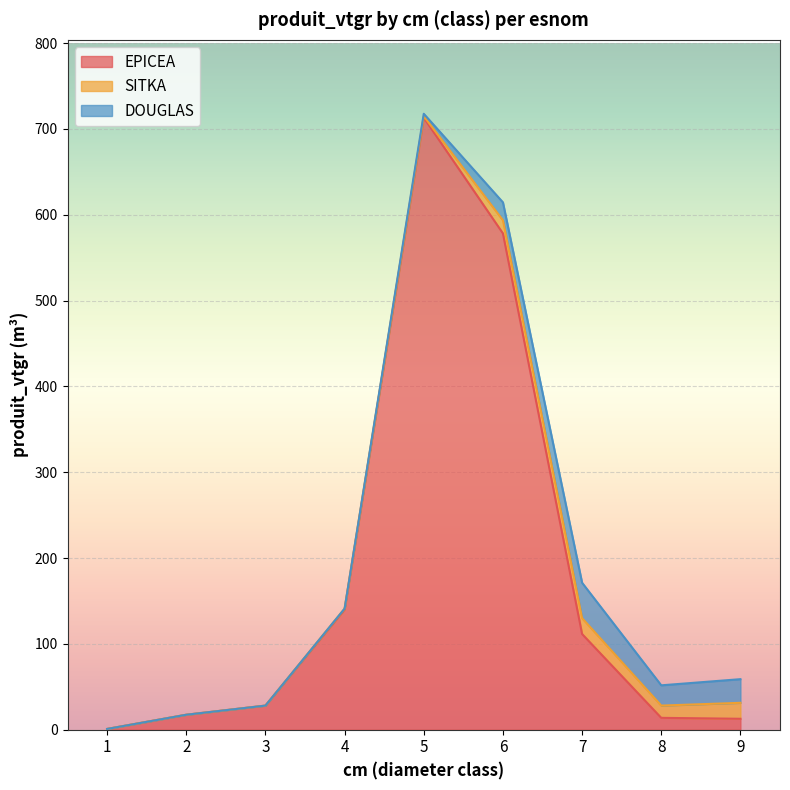

At 9, list the series in order from largest to smallest.

DOUGLAS, SITKA, EPICEA